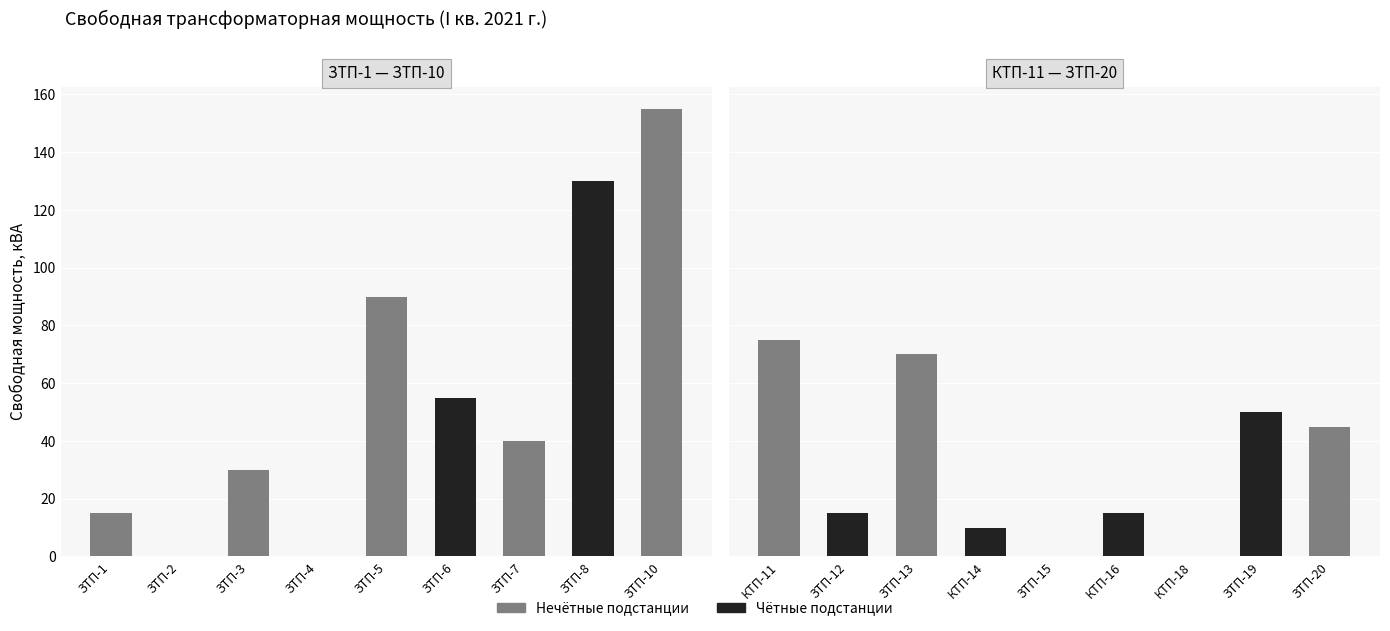

Does the chart contain any negative values?

No